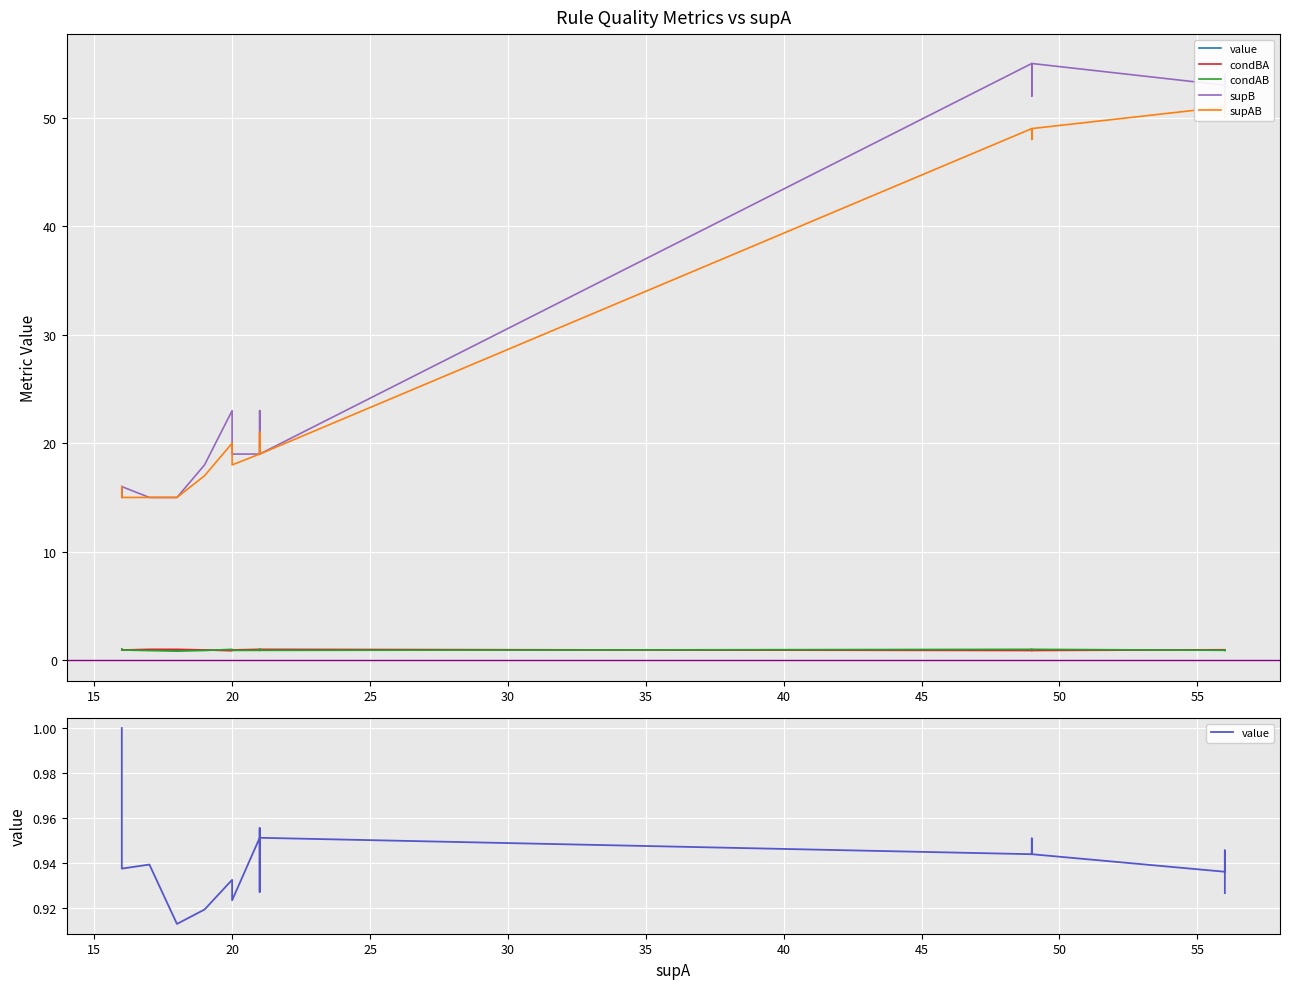

What is the value of the supB point at the 36th from the left?

15.0